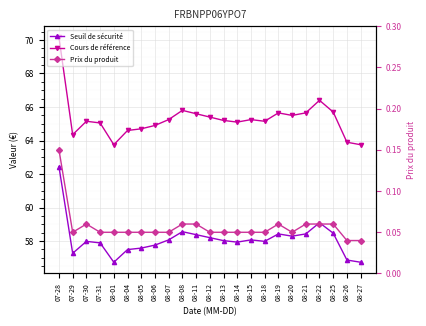

Reading left to right, transcribe all the data shown in this chart.

Seuil de sécurité: 07-28=62.4	07-29=57.3	07-30=58.0	07-31=57.9	08-01=56.7	08-04=57.5	08-05=57.6	08-06=57.8	08-07=58.1	08-08=58.6	08-11=58.4	08-12=58.2	08-13=58.0	08-14=57.9	08-15=58.1	08-18=58.0	08-19=58.4	08-20=58.3	08-21=58.4	08-22=59.1	08-25=58.5	08-26=56.9	08-27=56.7
Cours de référence: 07-28=70.2	07-29=64.3	07-30=65.2	07-31=65.0	08-01=63.8	08-04=64.6	08-05=64.7	08-06=64.9	08-07=65.2	08-08=65.8	08-11=65.6	08-12=65.4	08-13=65.2	08-14=65.1	08-15=65.2	08-18=65.2	08-19=65.7	08-20=65.5	08-21=65.7	08-22=66.4	08-25=65.7	08-26=63.9	08-27=63.8
Prix du produit: 07-28=0.1	07-29=0.1	07-30=0.1	07-31=0.1	08-01=0.1	08-04=0.1	08-05=0.1	08-06=0.1	08-07=0.1	08-08=0.1	08-11=0.1	08-12=0.1	08-13=0.1	08-14=0.1	08-15=0.1	08-18=0.1	08-19=0.1	08-20=0.1	08-21=0.1	08-22=0.1	08-25=0.1	08-26=0.0	08-27=0.0